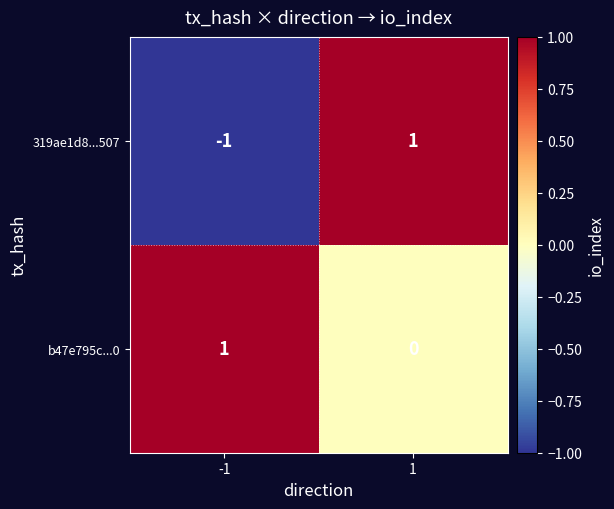

Rank the categories by 319ae1d8...507 value from lowest to highest.

-1, 1